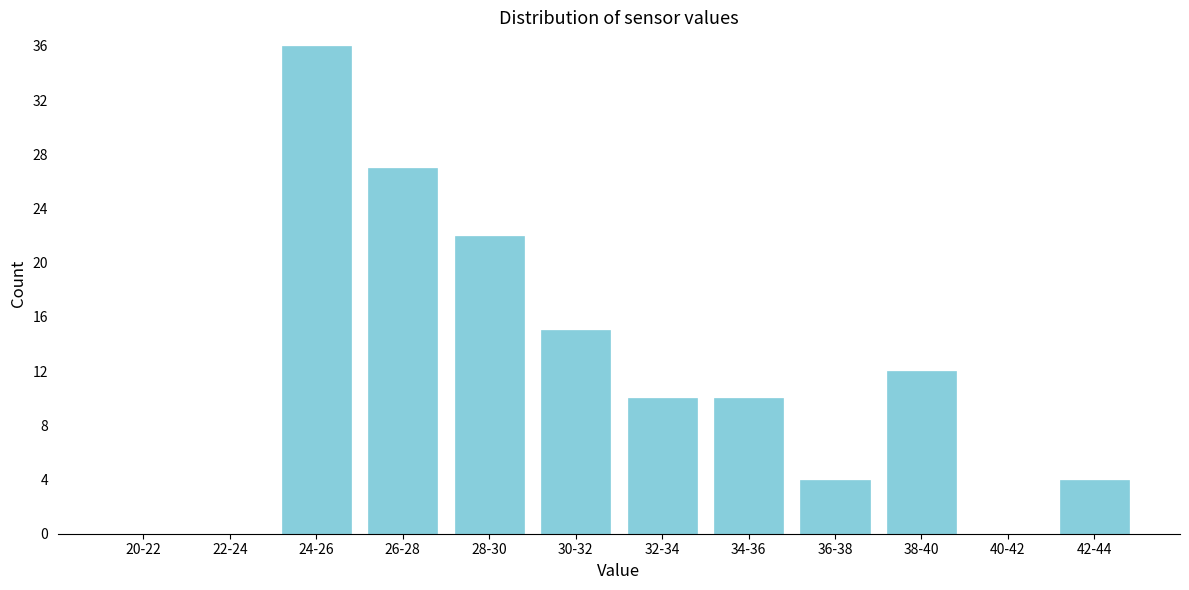

Reading left to right, extract all data points from this chart.

20-22=0	22-24=0	24-26=36	26-28=27	28-30=22	30-32=15	32-34=10	34-36=10	36-38=4	38-40=12	40-42=0	42-44=4